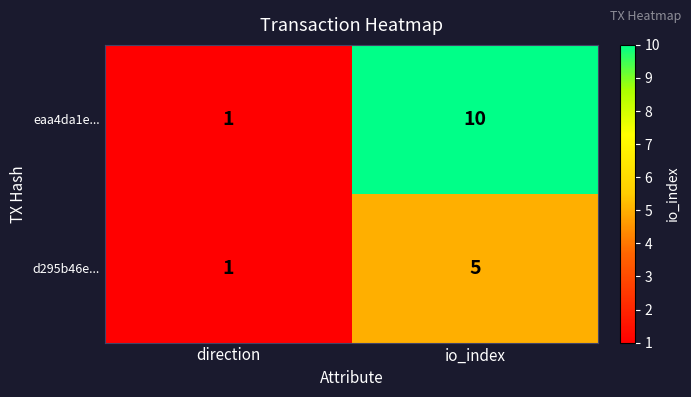

List the series in order of their overall mean, lowest first.

d295b46e..., eaa4da1e...